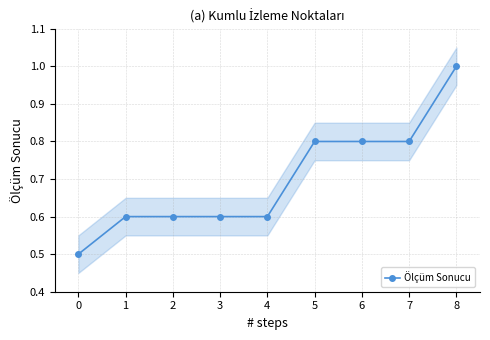

Is it true that the value at 2 is 0.4?

False